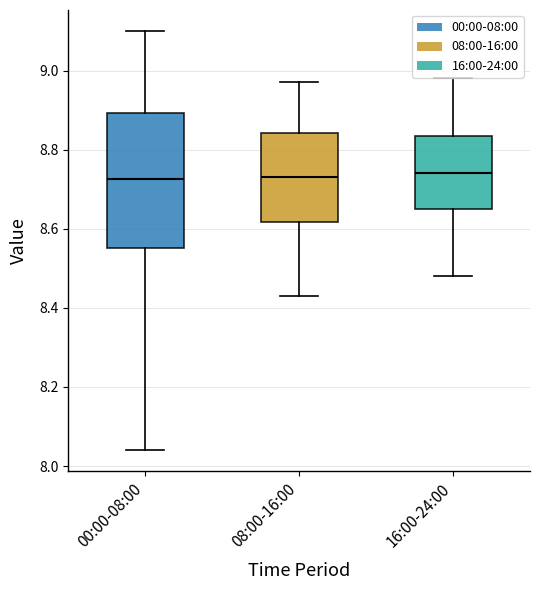

Comparing the boxes themselves (not the whiskers), which one is the tallest?

00:00-08:00